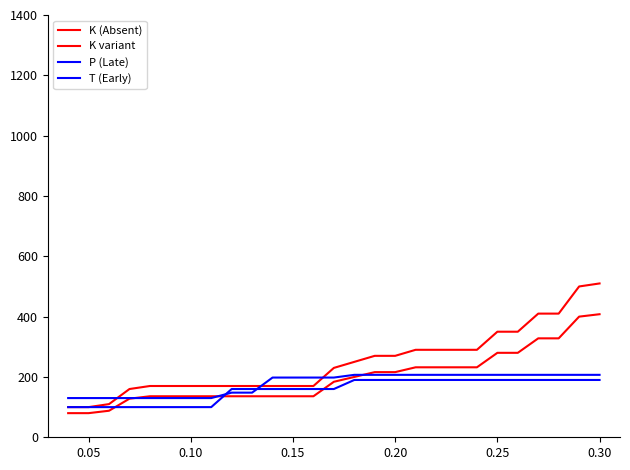

Is this an area chart (filled region under the line)?

No